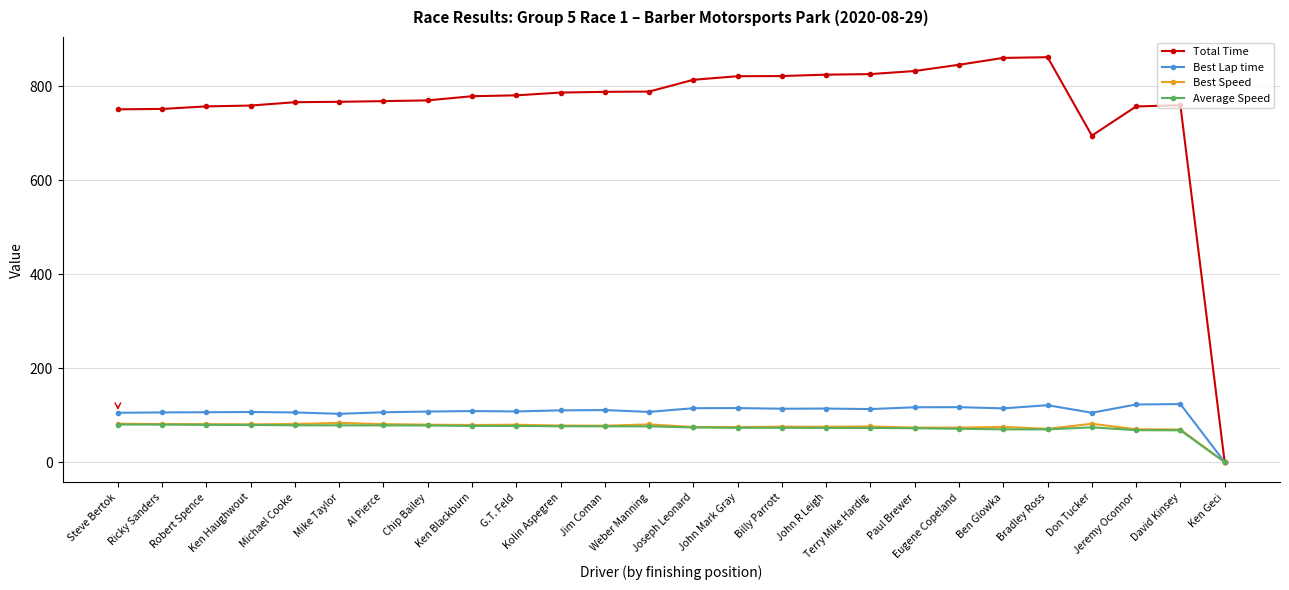

How many data points does each series have?

26